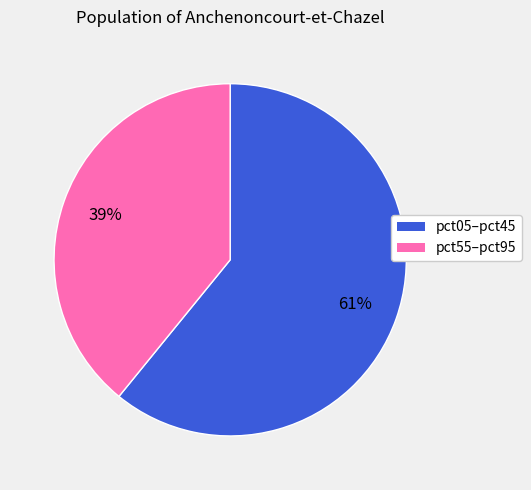

How many segments does this pie chart have?

2